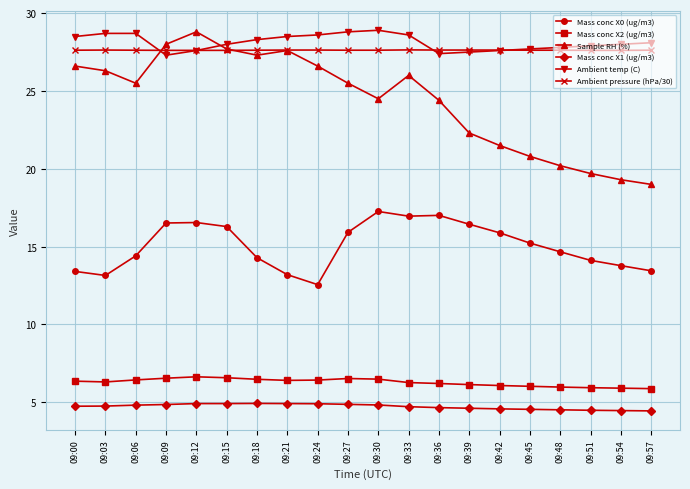

Does the chart have visible grid lines?

Yes